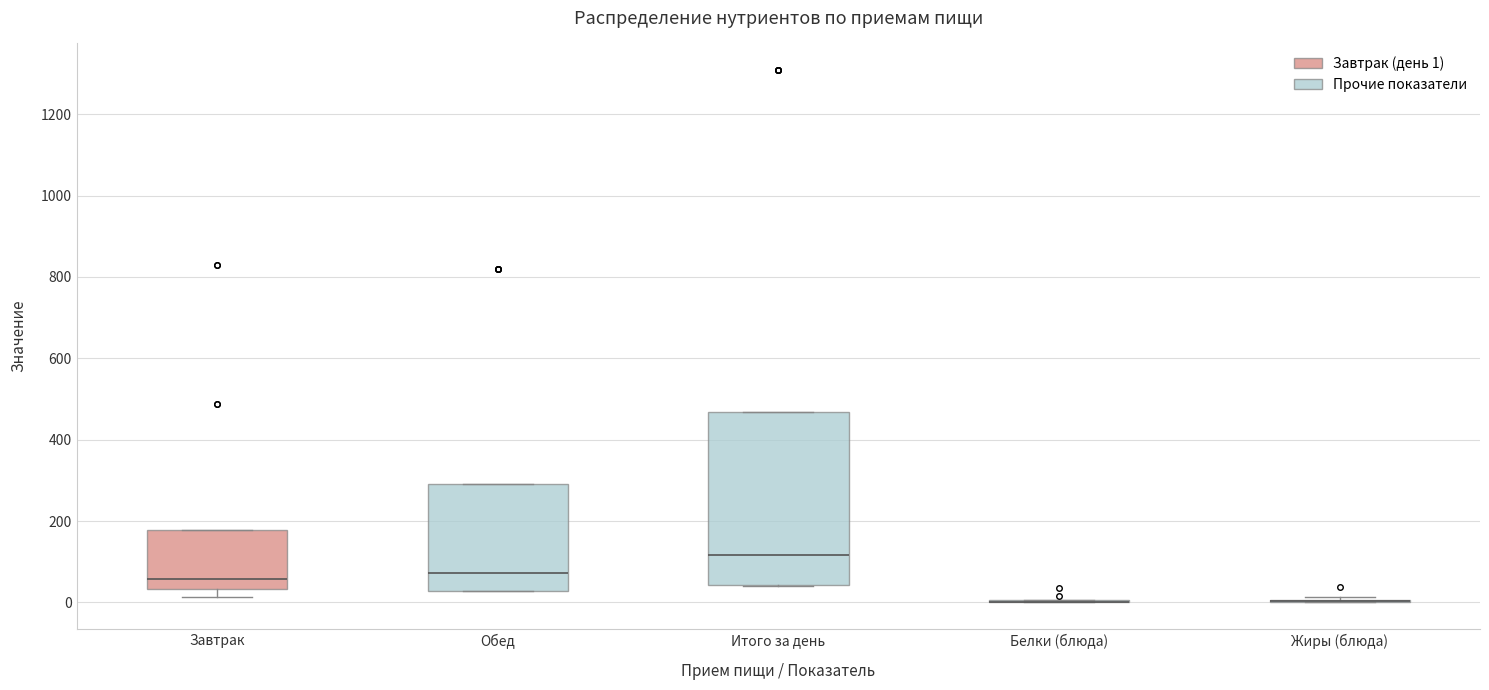

Reading left to right, transcribe this box plot: for each box, give where its median line is, the range the box spans, and where its two whiskers end, as read against the y-axis. The values are not printed on the chart, so give them approximately, as read against the axis.

Завтрак: median 60, box 40 to 180, whiskers 20 to 180
Обед: median 80, box 20 to 300, whiskers 20 to 300
Итого за день: median 120, box 40 to 460, whiskers 40 to 460
Белки (блюда): box collapsed to a line at 0, whiskers 0 to 0
Жиры (блюда): box collapsed to a line at 0, whiskers 0 to 20